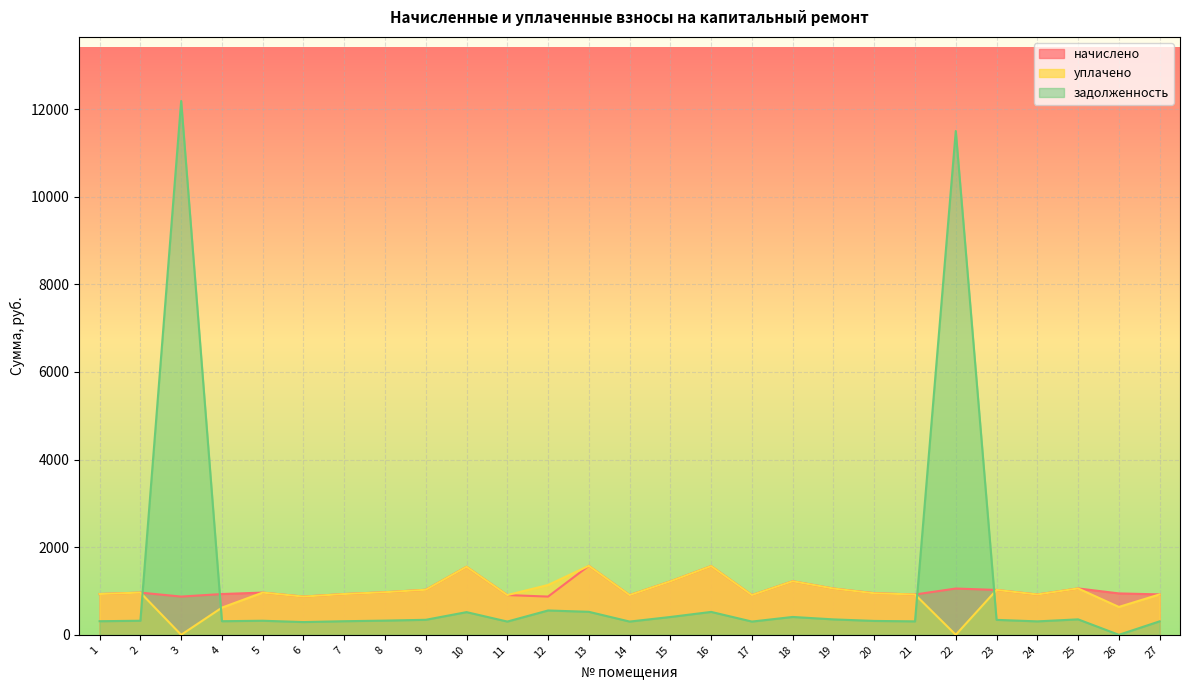

True or false: начислено and уплачено cross at least once.

False